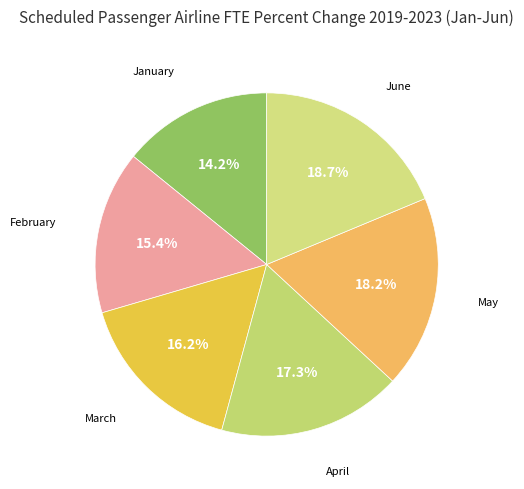

Rank the categories by value from lowest to highest.

January, February, March, April, May, June